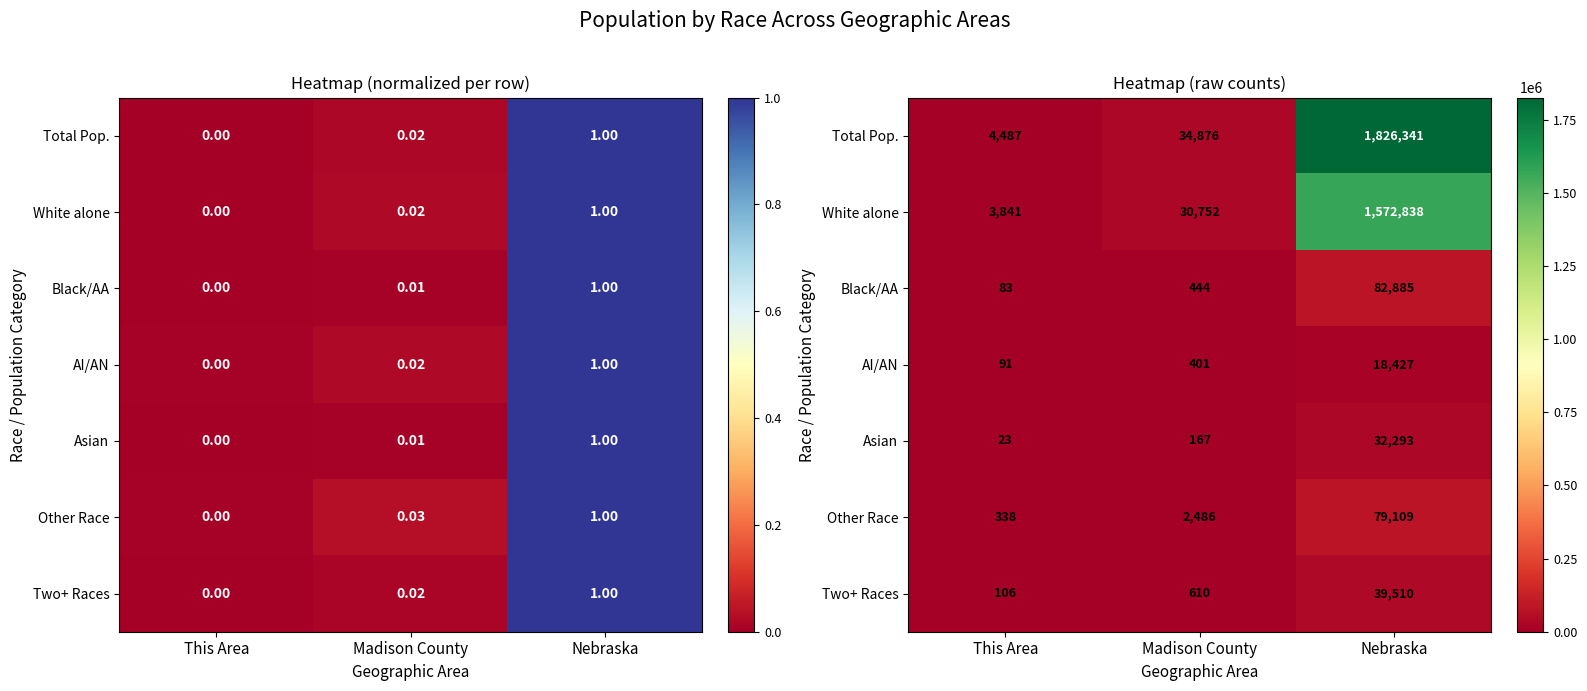

Which category has the lowest value across all series?

This Area